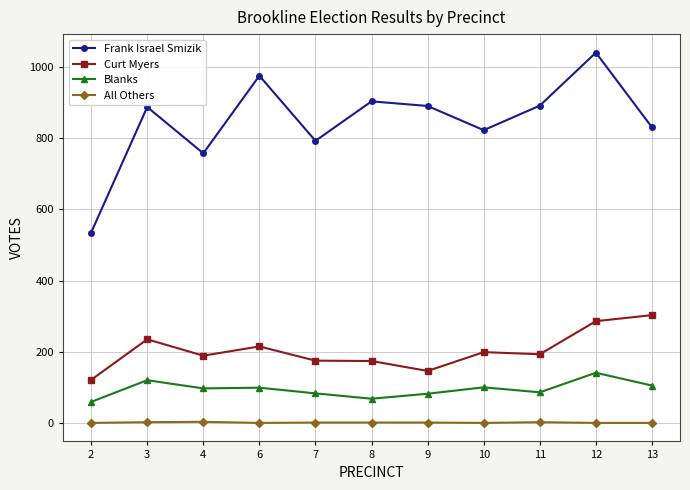

What is the value of the Blanks point at the 1st from the left?

59